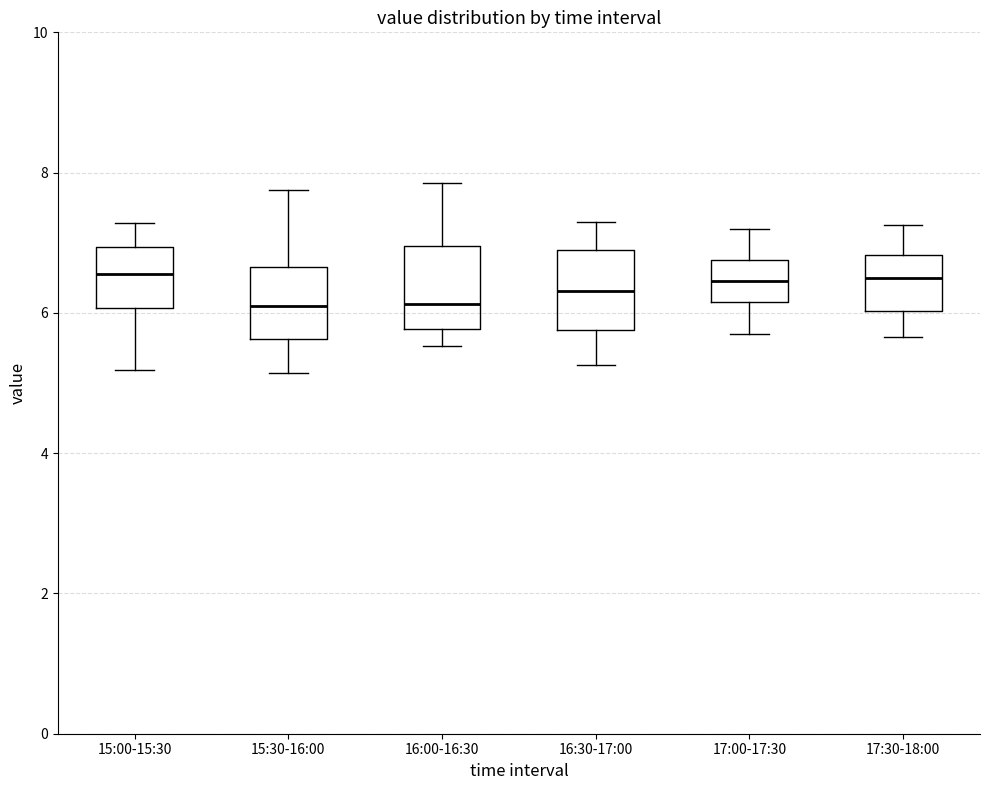

Reading left to right, transcribe this box plot: for each box, give where its median line is, the range the box spans, and where its two whiskers end, as read against the y-axis. The values are not printed on the chart, so give them approximately, as read against the axis.

15:00-15:30: median 6.6, box 6.0 to 7.0, whiskers 5.2 to 7.2
15:30-16:00: median 6.2, box 5.6 to 6.6, whiskers 5.2 to 7.8
16:00-16:30: median 6.2, box 5.8 to 7.0, whiskers 5.6 to 7.8
16:30-17:00: median 6.4, box 5.8 to 6.8, whiskers 5.2 to 7.4
17:00-17:30: median 6.4, box 6.2 to 6.8, whiskers 5.8 to 7.2
17:30-18:00: median 6.6, box 6.0 to 6.8, whiskers 5.6 to 7.2